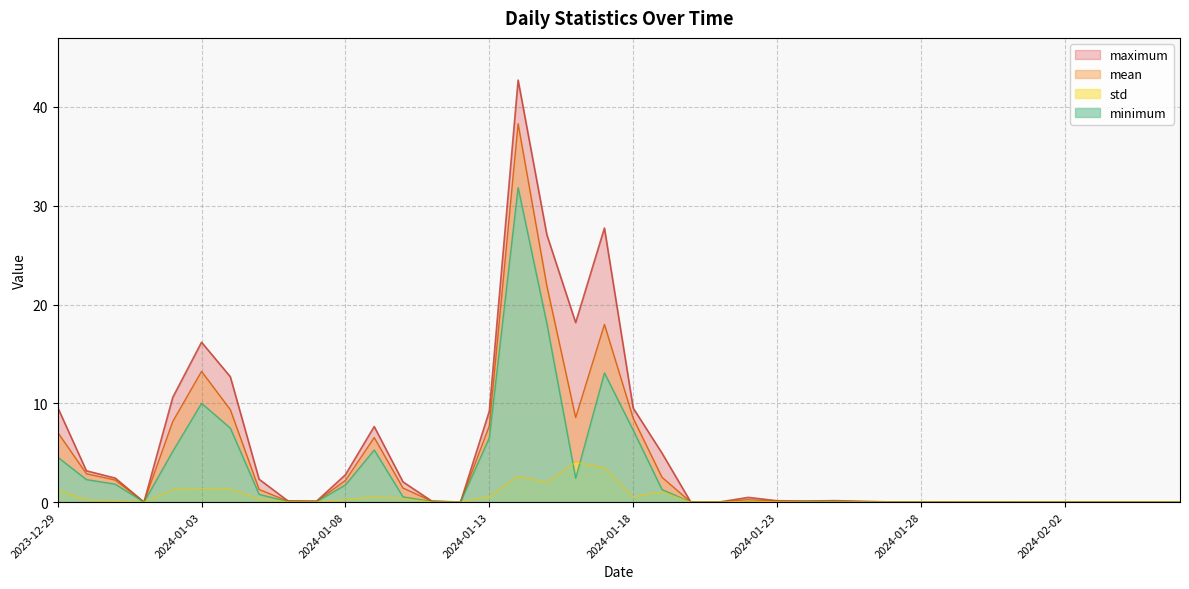

The minimum series shows 0.1 at 2024-01-11. True or false?

False